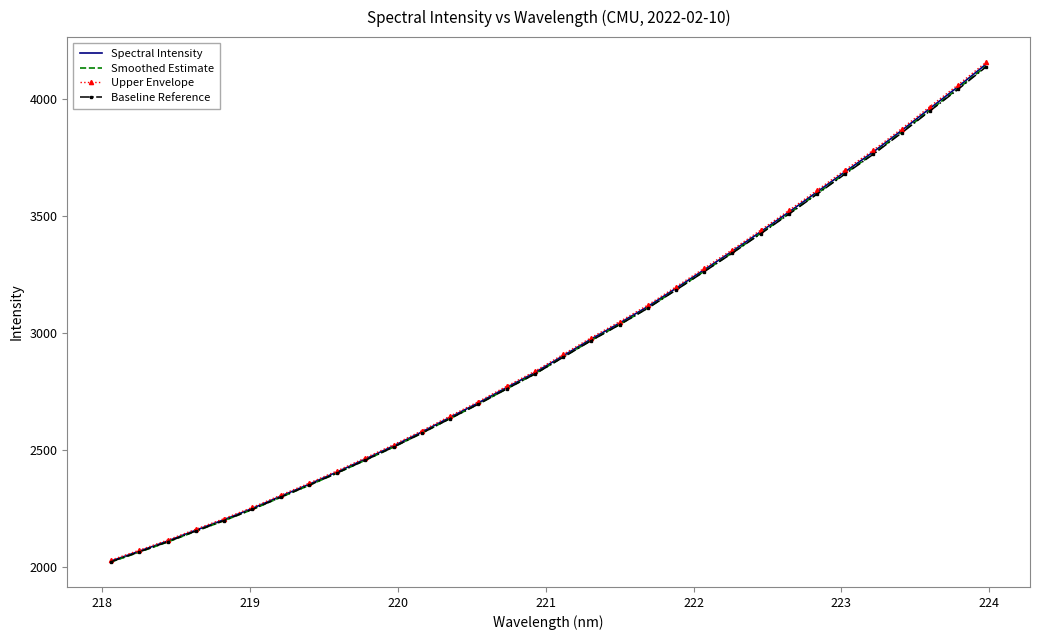

What is the minimum value shown in the chart?

2019.6